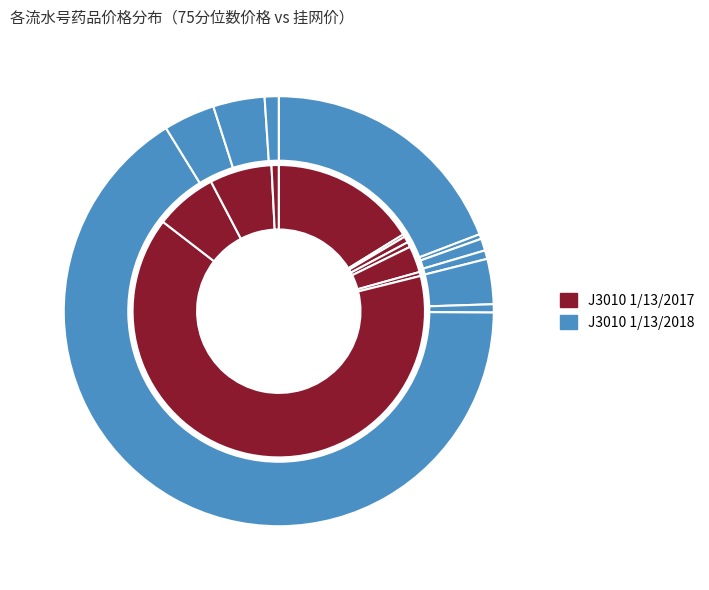

Which category accounts for the majority?

1129688